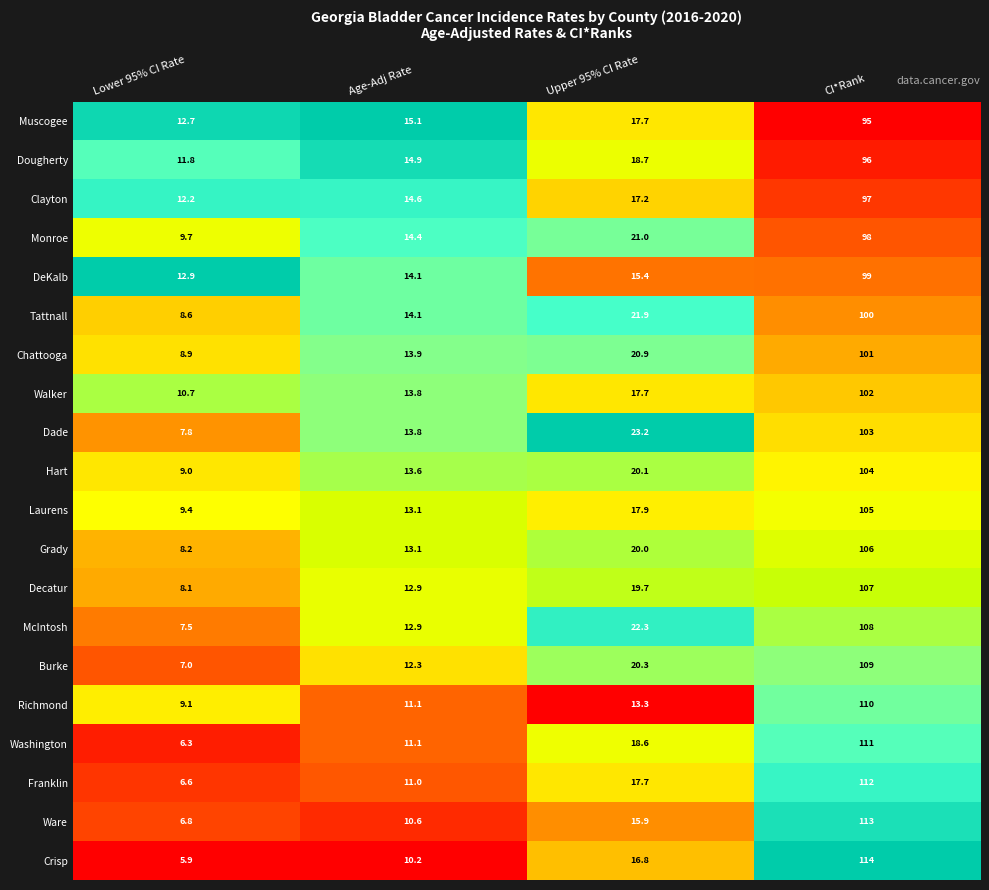

Which category has the highest value in the Franklin series?

CI*Rank